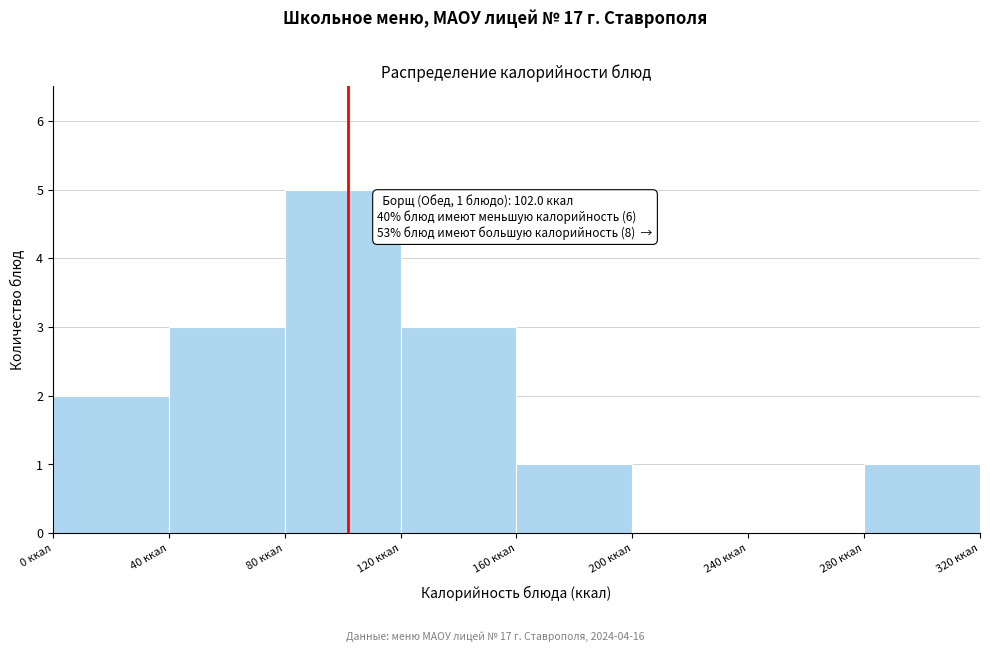

Which range on the x-axis has the tallest bar?

80 to 120